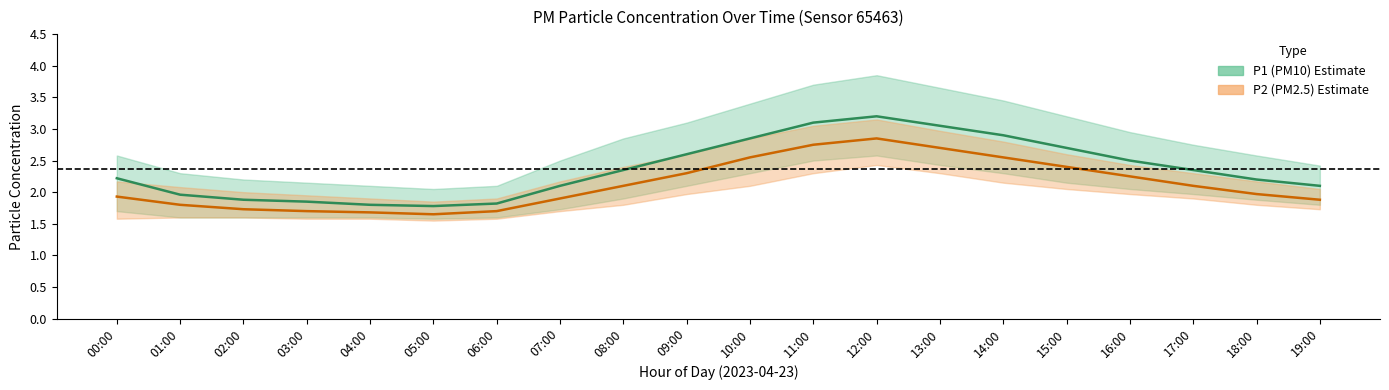

List the series in order of their peak value, highest first.

P1_upper, P1, P2_upper, P2, P1_lower, P2_lower